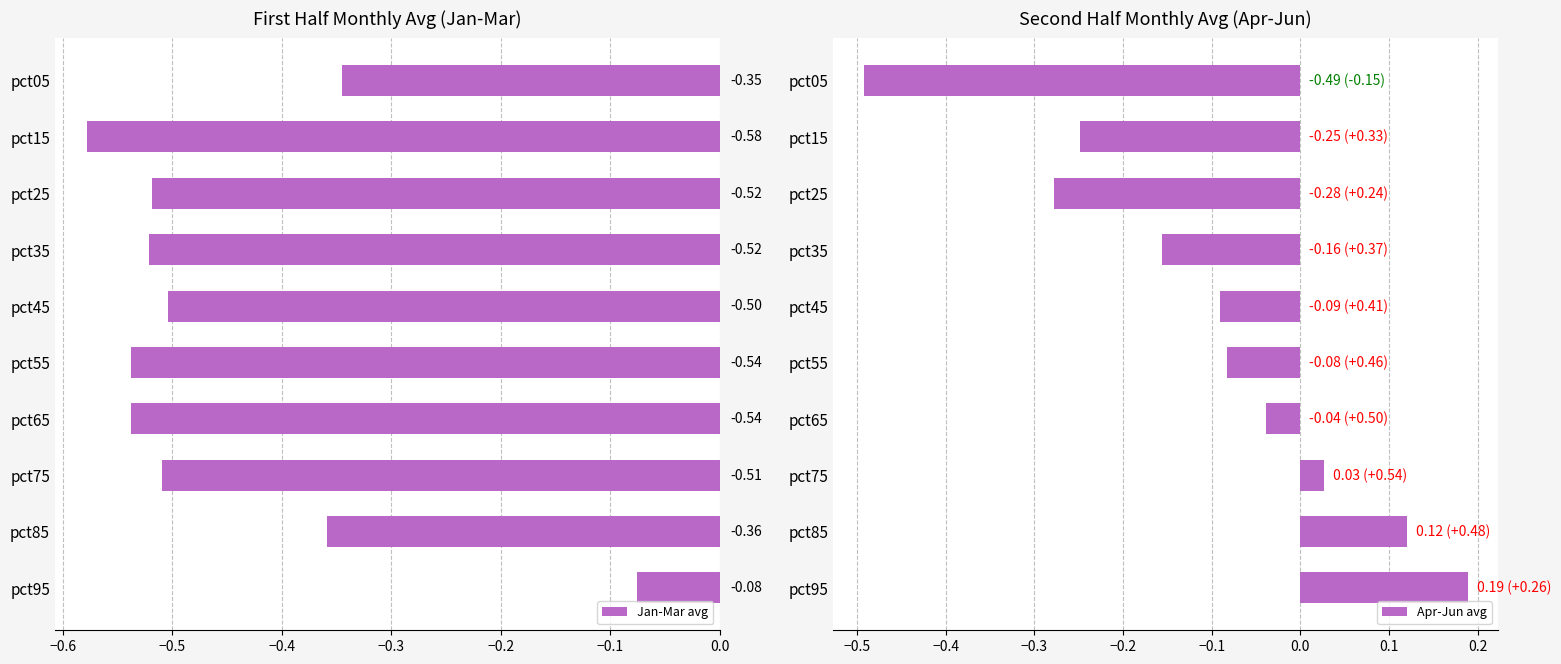

What is the difference between the maximum and minimum values in the Jan-Mar avg series?

0.5